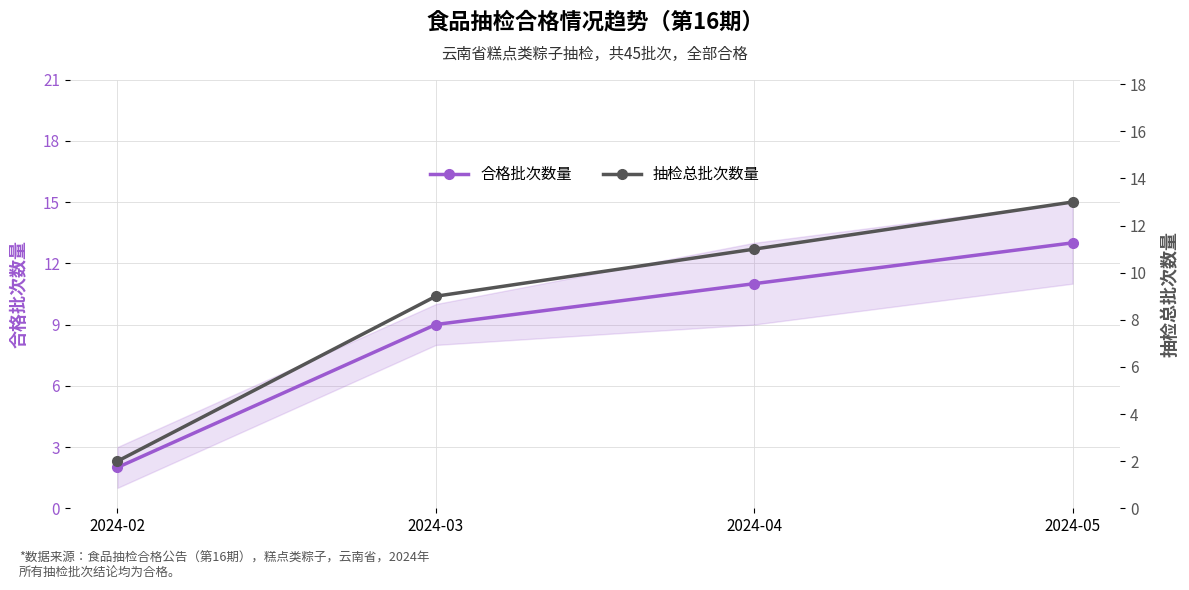

At which label is 合格批次数量 closest to 7?

2024-03